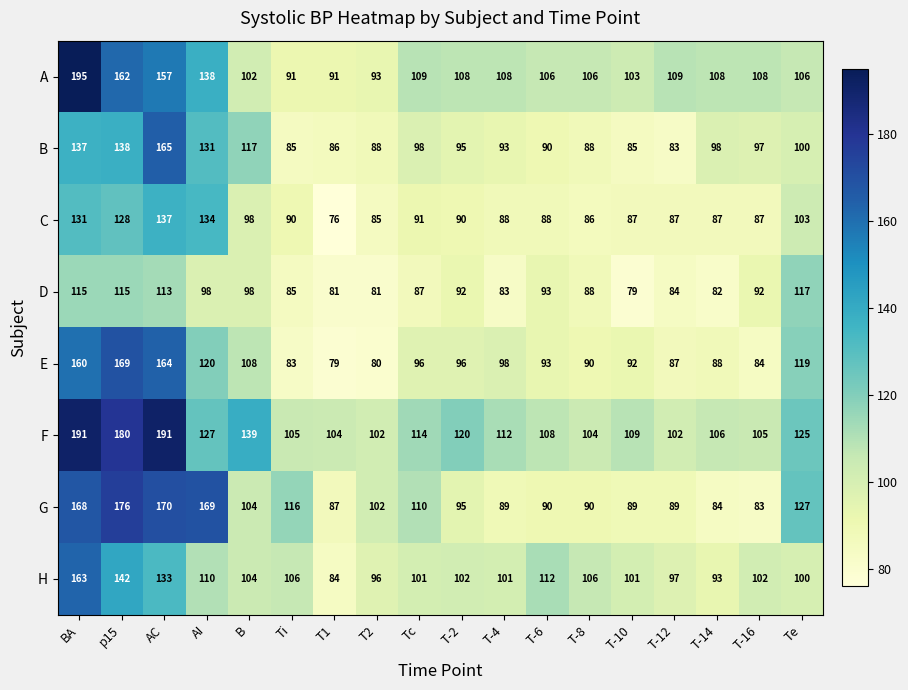

True or false: F has a value of 75 at T-4.

False